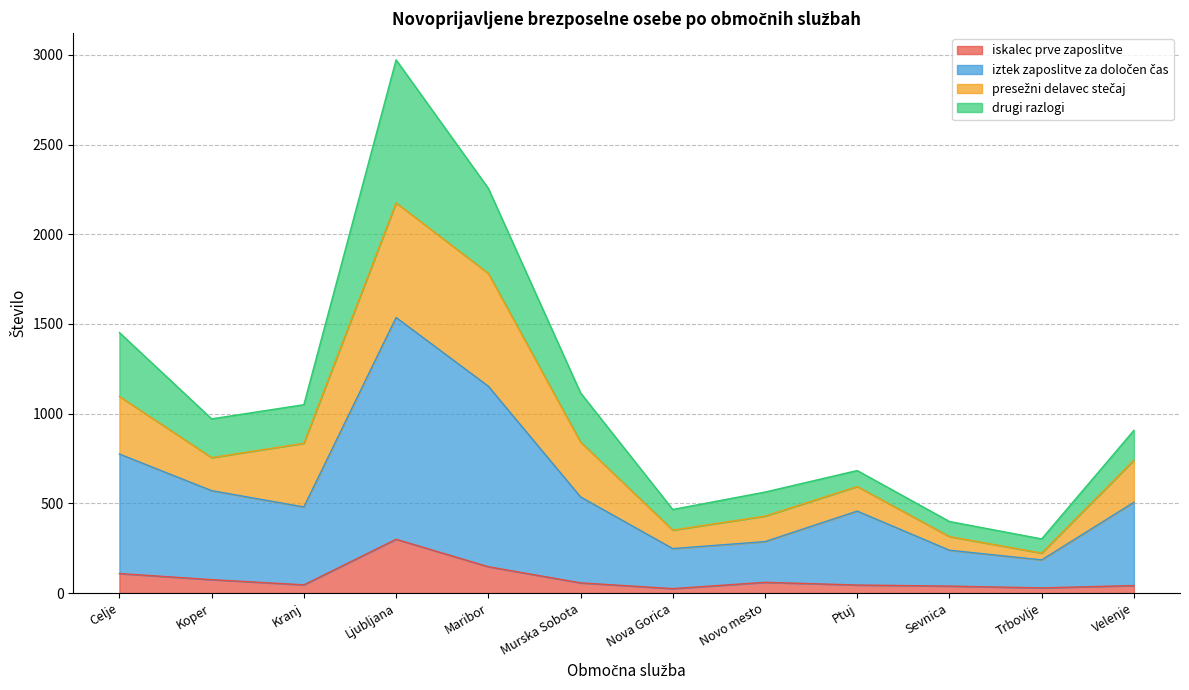

At which category is the sum across all series the highest?

Ljubljana